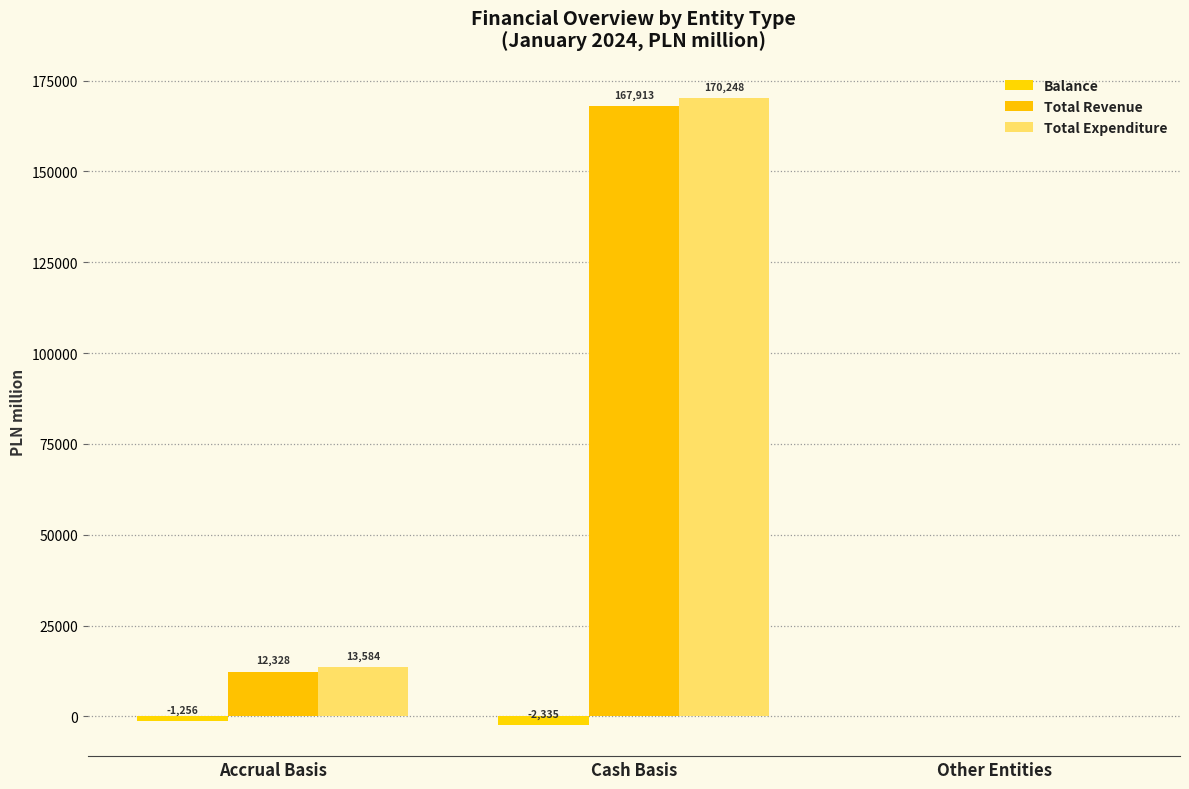

Reading right to left, extract all data points from this chart.

Balance: -17	-2335	-1256
Total Revenue: 169	167913	12328
Total Expenditure: 186	170248	13584